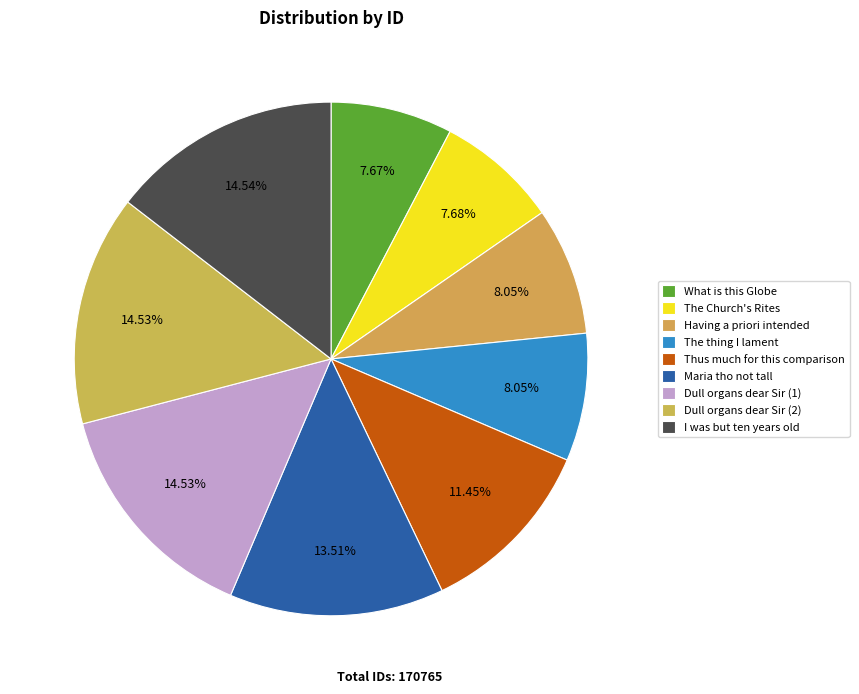

Do The Church's Rites and Having a priori intended together represent more than half of the pie?

No